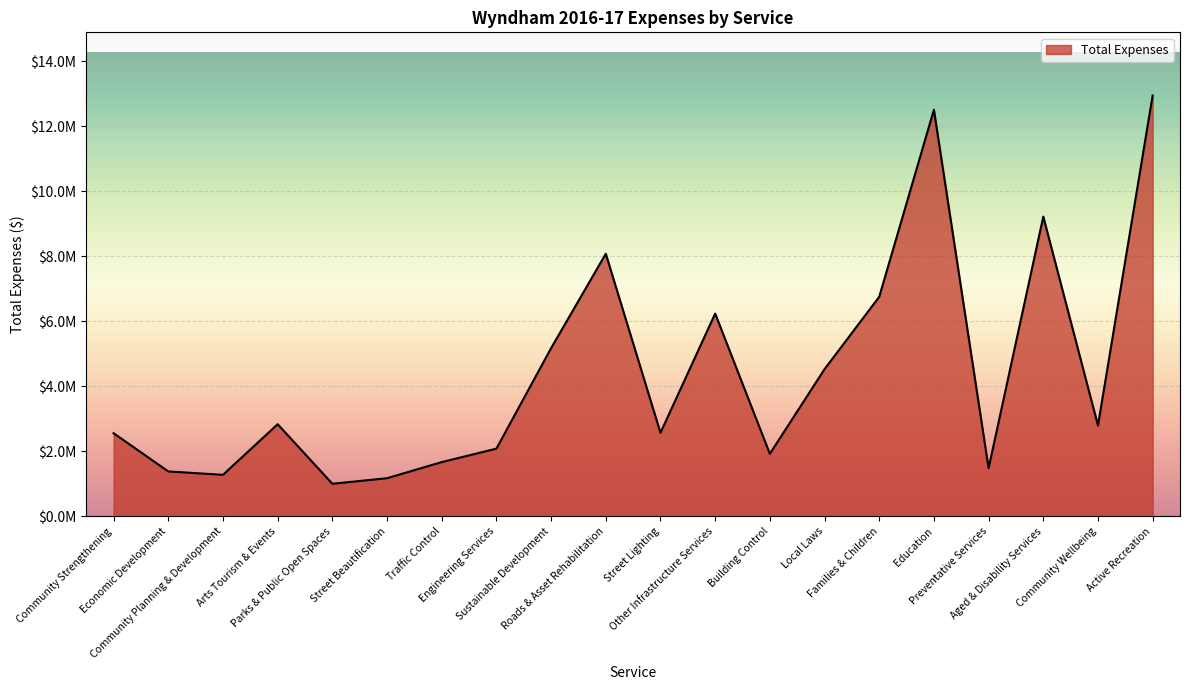

What is the smallest value displayed?

1005137.4